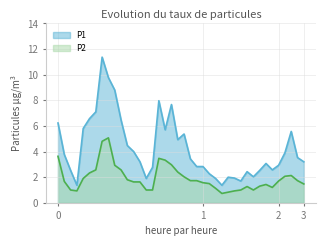

Which series has the largest total across all categories?

P1